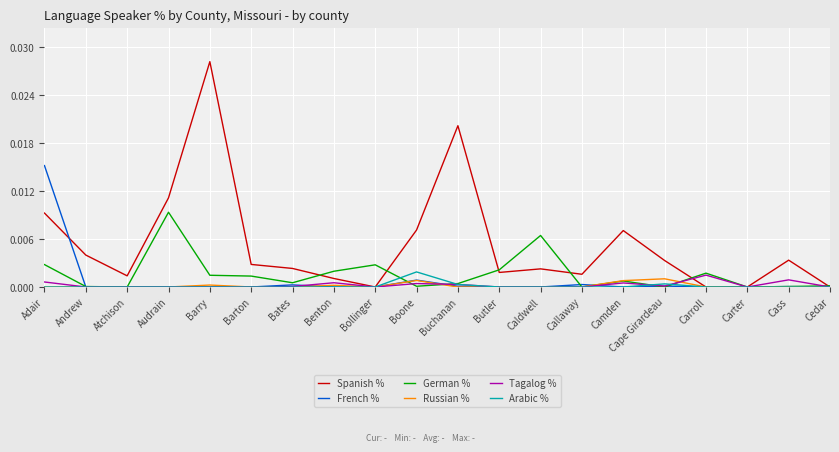

How many lines are shown in the chart?

6